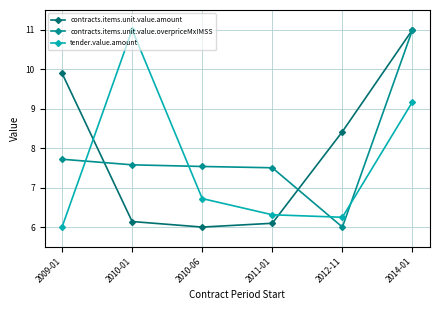

What is the difference between the contracts.items.unit.value.overpriceMxIMSS values at 2014-01 and 2012-11?

5.0